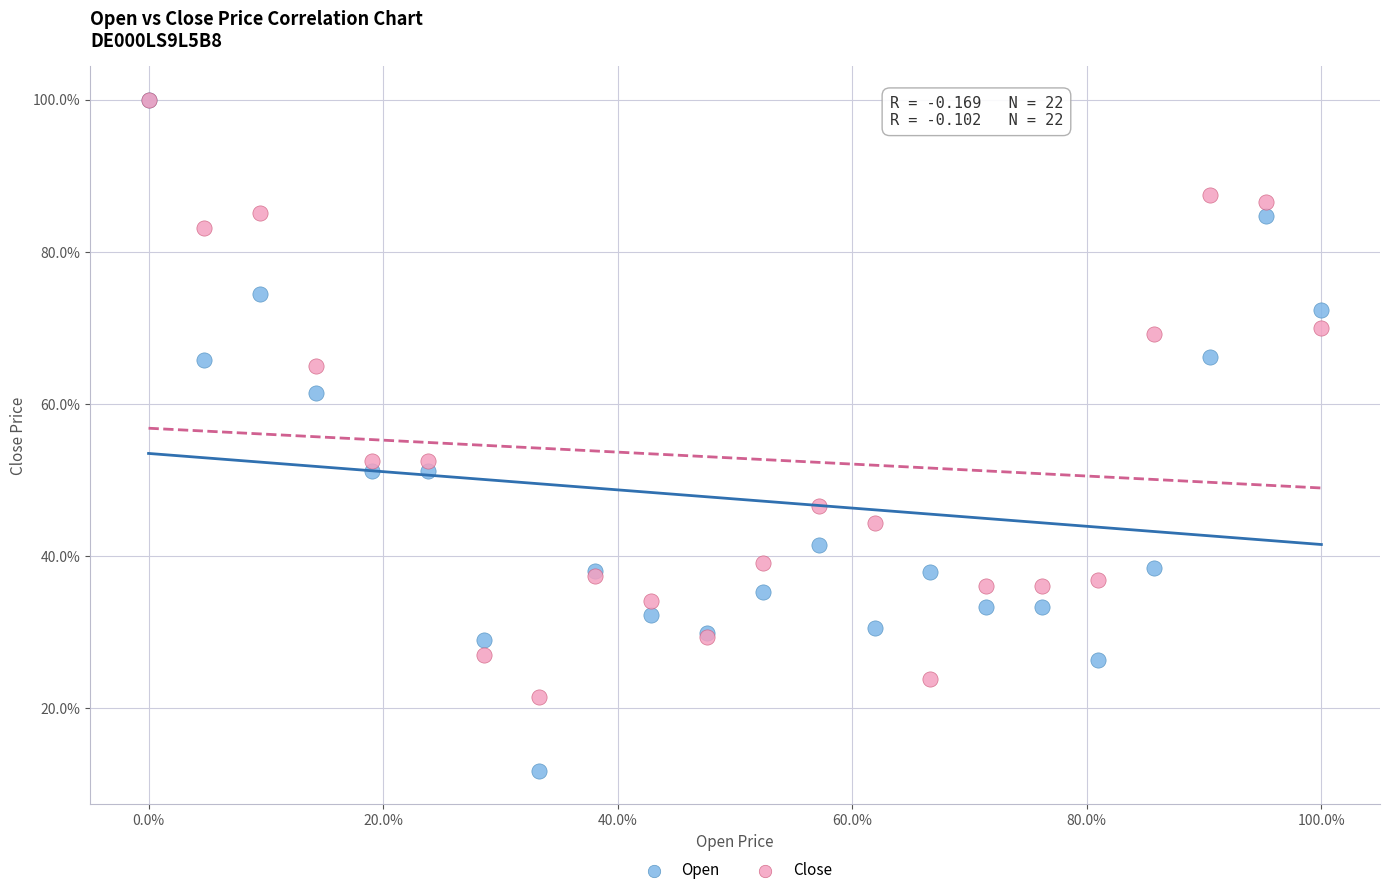

What are all the series names shown in the legend?

Open, Close